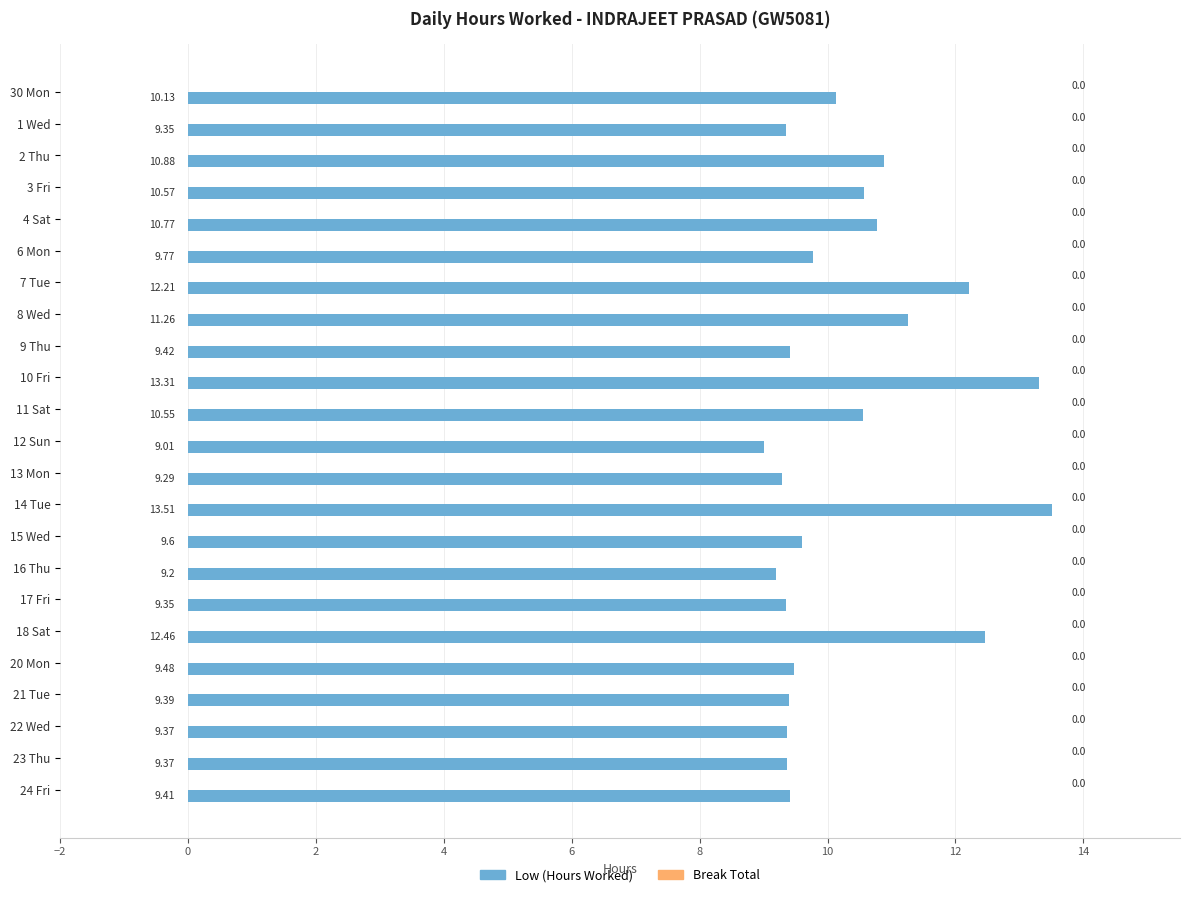

Approximately how many times larger is the value at 2 Thu compared to 30 Mon?

1.1